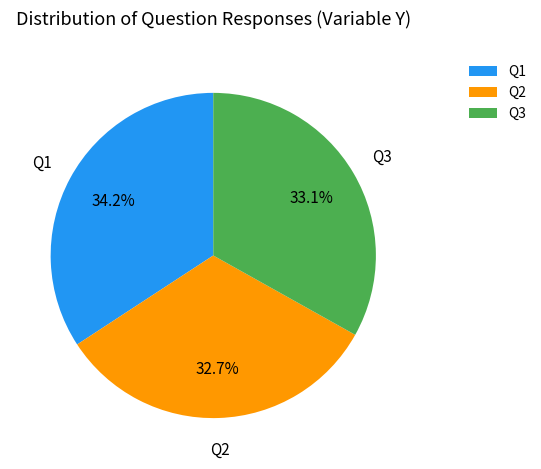

How many segments does this pie chart have?

3